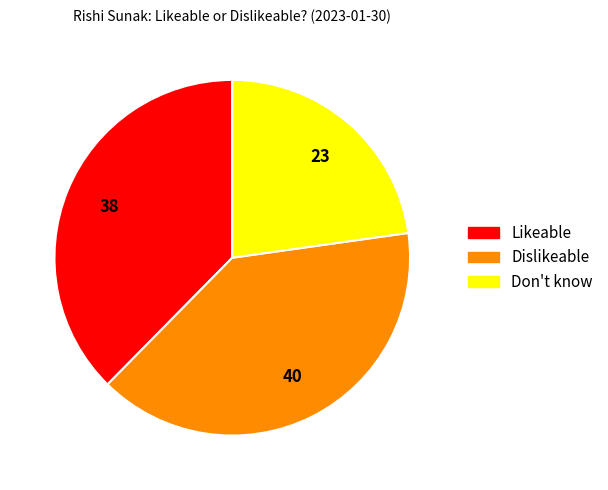

Is it true that Likeable is 25% of the pie?

False